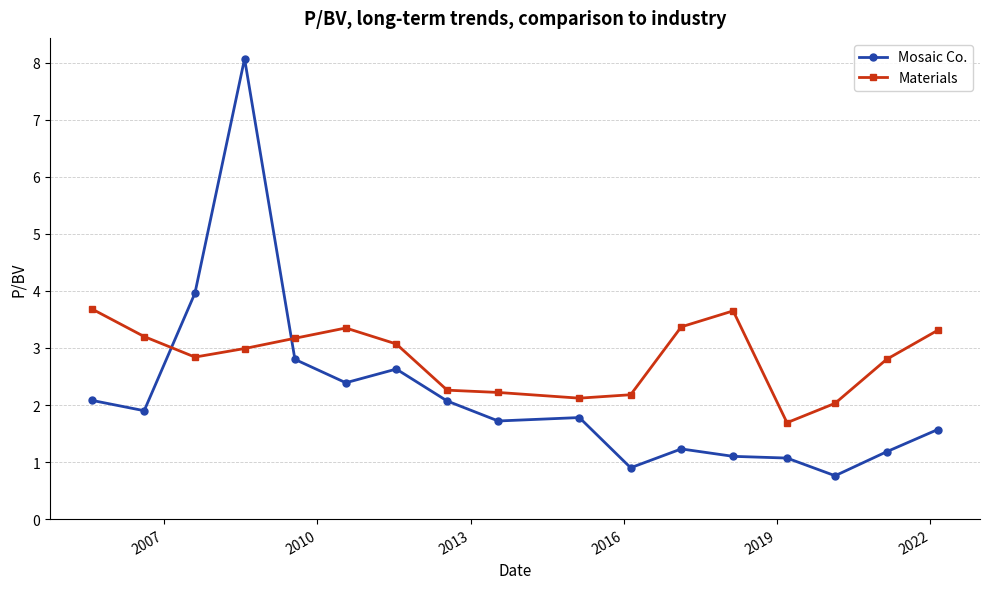

How many distinct data groups are displayed?

2